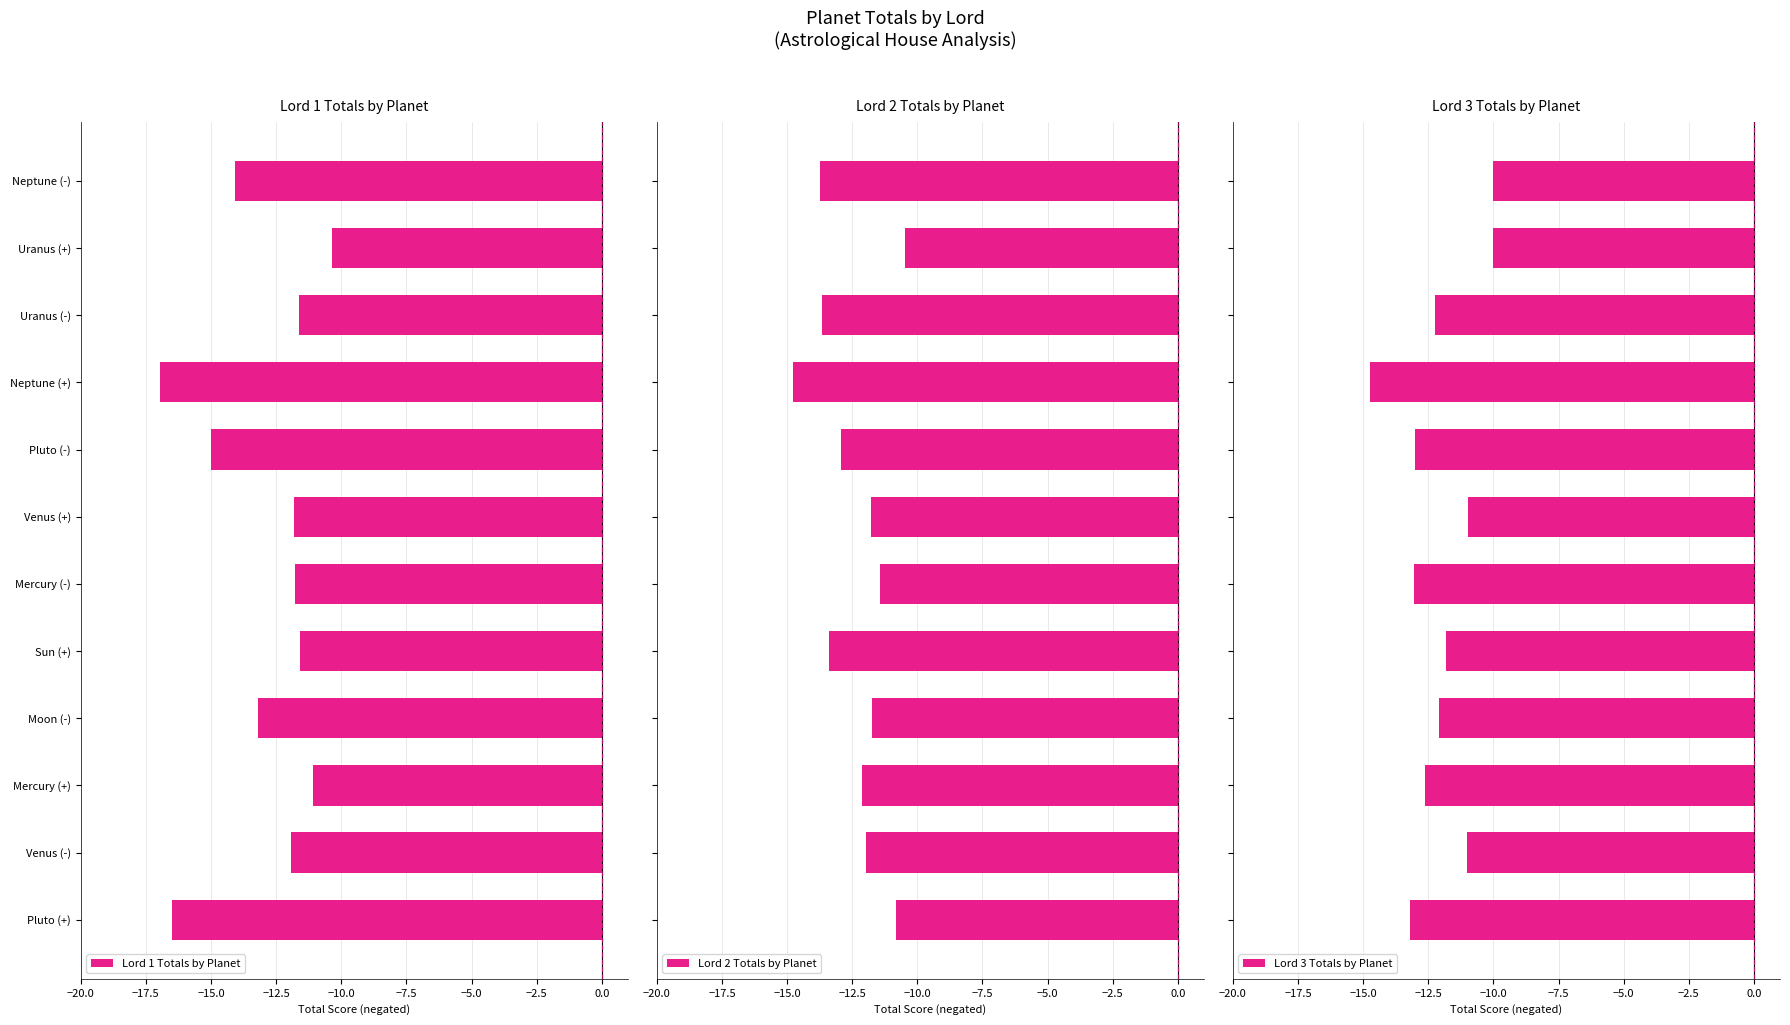

What is the average value of the Lord 2 Totals by Planet series?

-12.4